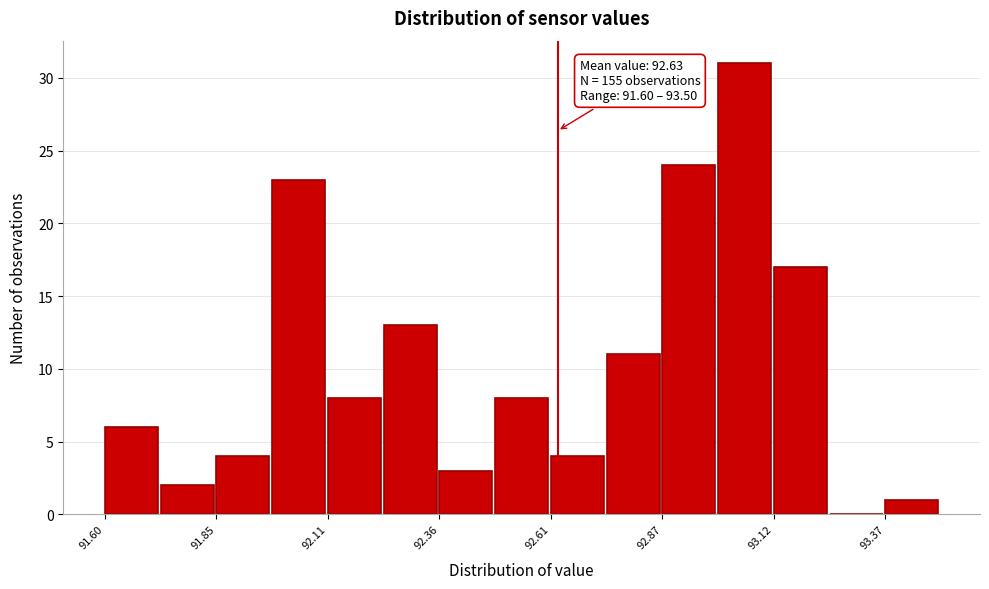

Around what value on the x-axis is the tallest bar? Give the approximate position of its centre, as read against the axis.

93.05